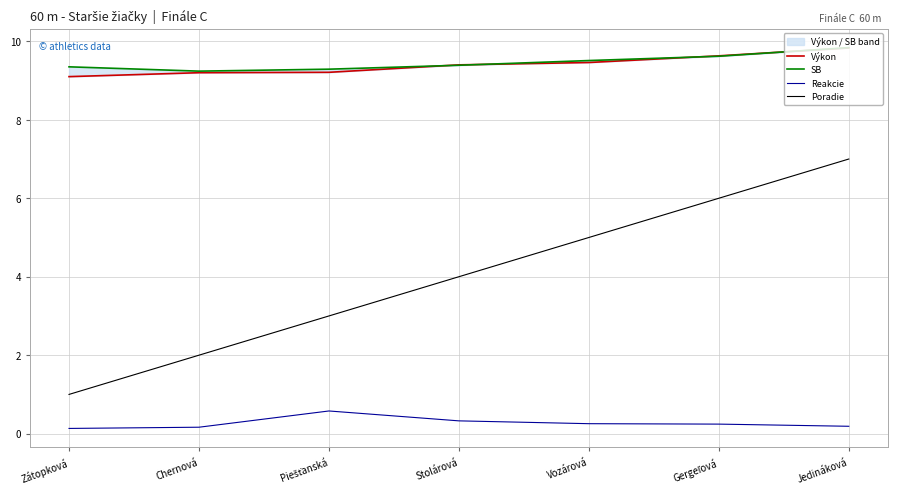

Which series has the largest total across all categories?

SB